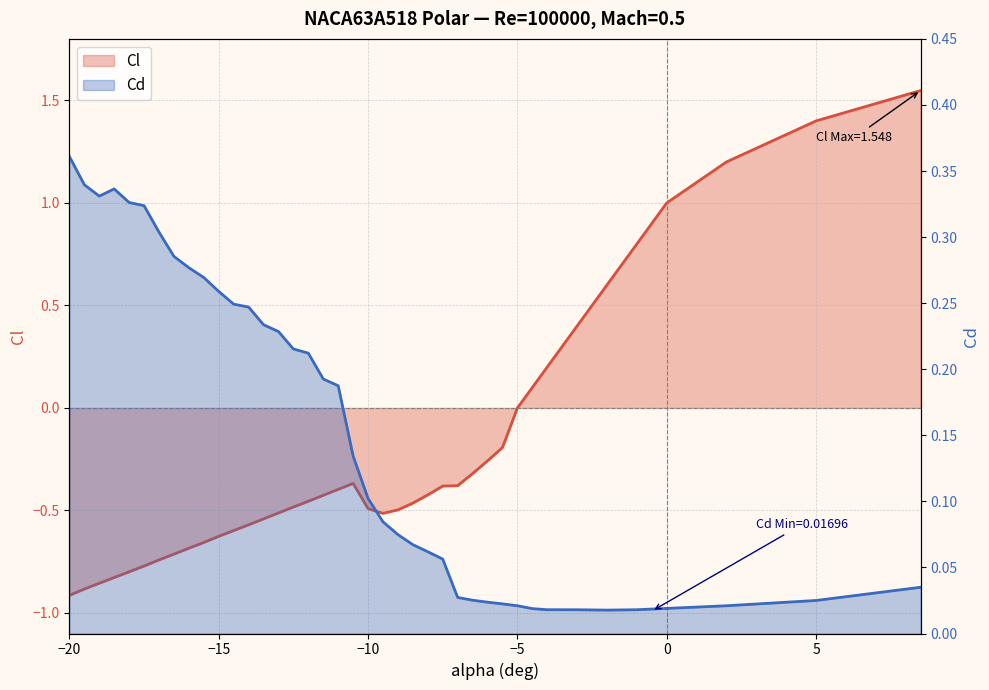

Which series has the largest total across all categories?

Cd